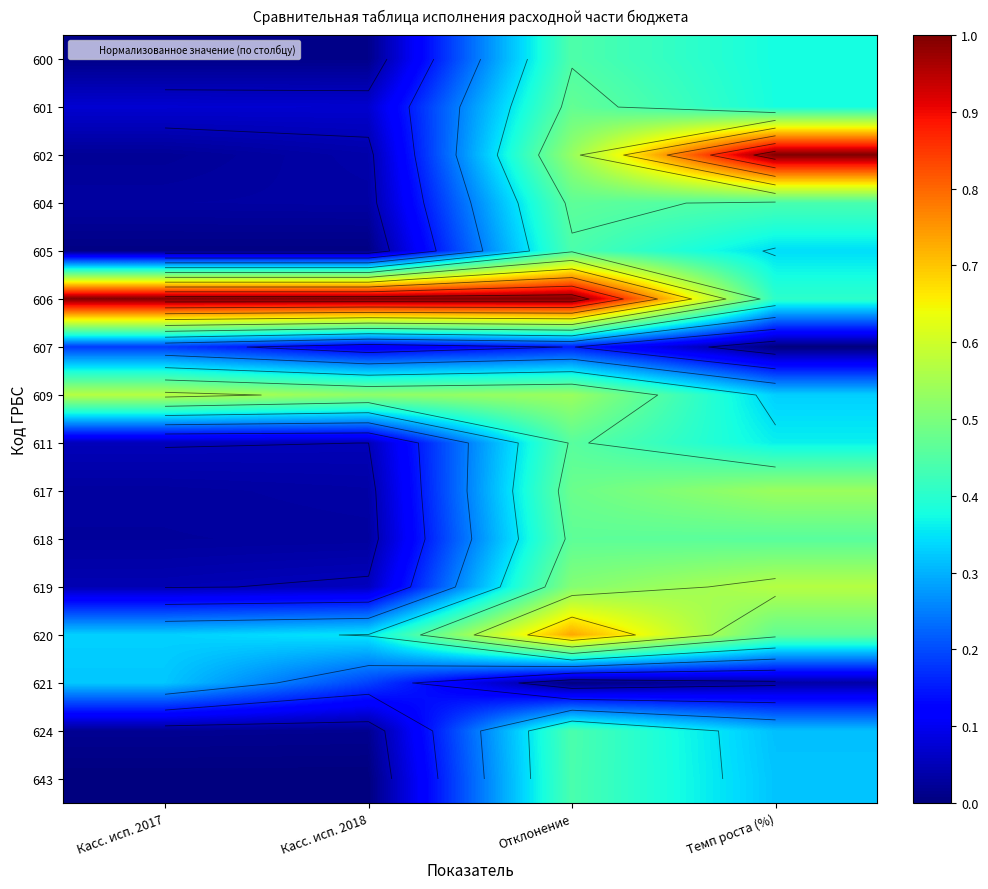

Between Касс. исп. 2017 and Касс. исп. 2018, which is larger?

Касс. исп. 2017